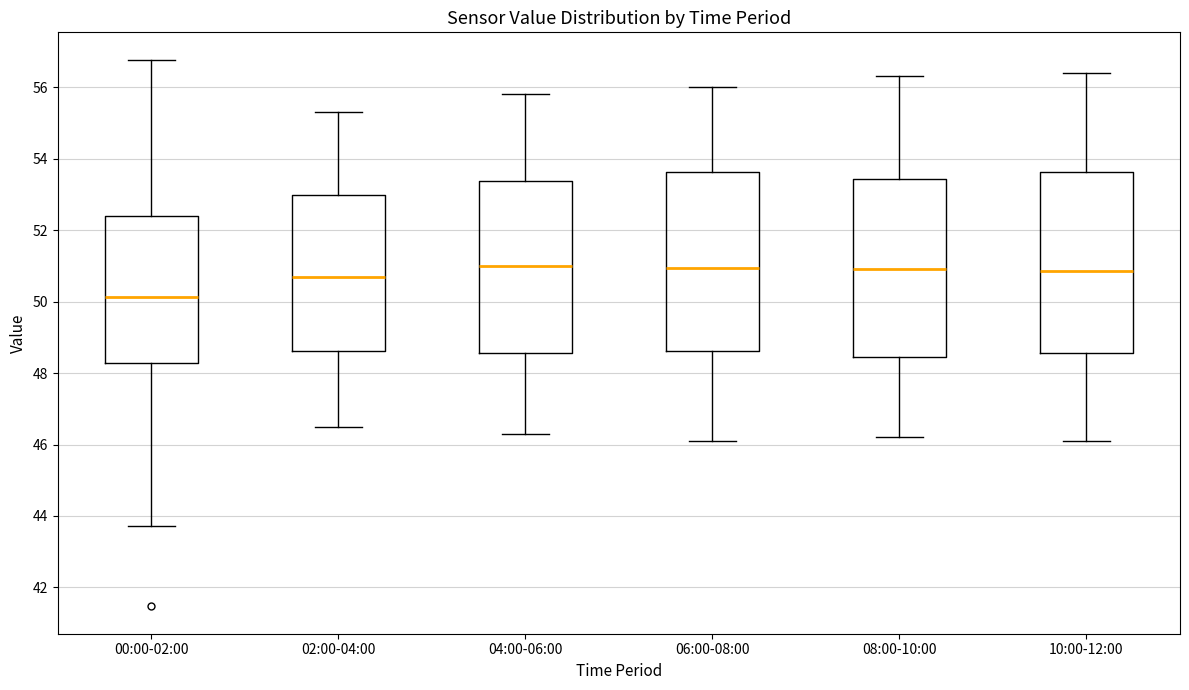

Reading left to right, transcribe this box plot: for each box, give where its median line is, the range the box spans, and where its two whiskers end, as read against the y-axis. The values are not printed on the chart, so give them approximately, as read against the axis.

00:00-02:00: median 50.2, box 48.2 to 52.4, whiskers 43.8 to 56.8
02:00-04:00: median 50.8, box 48.6 to 53.0, whiskers 46.6 to 55.4
04:00-06:00: median 51.0, box 48.6 to 53.4, whiskers 46.4 to 55.8
06:00-08:00: median 51.0, box 48.6 to 53.6, whiskers 46.2 to 56.0
08:00-10:00: median 51.0, box 48.4 to 53.4, whiskers 46.2 to 56.4
10:00-12:00: median 50.8, box 48.6 to 53.6, whiskers 46.2 to 56.4